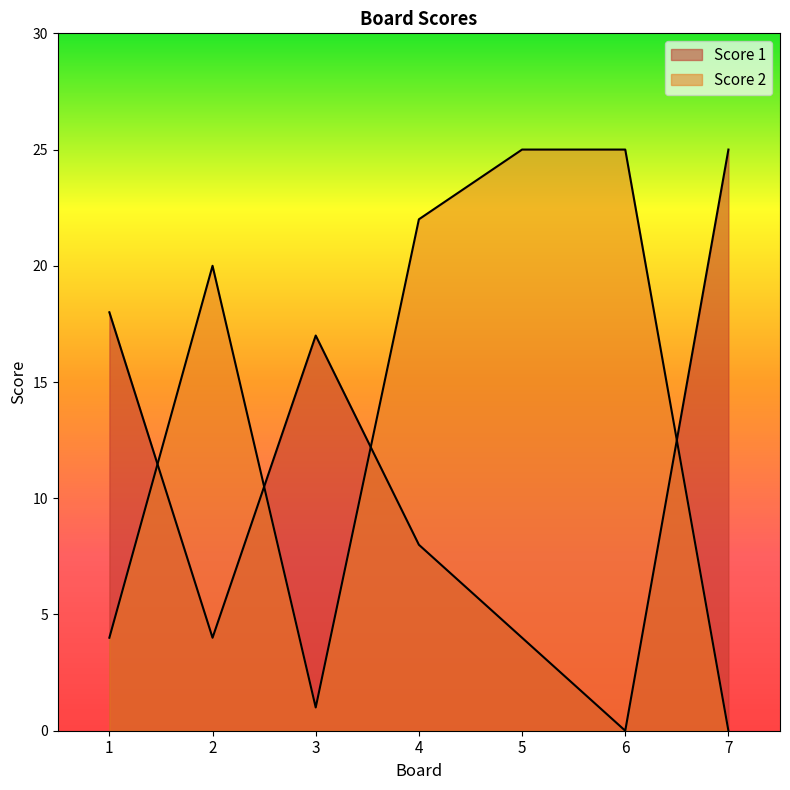

Reading right to left, what are all the values shown in this chart?

Score 1: 25	0	4	8	17	4	18
Score 2: 0	25	25	22	1	20	4